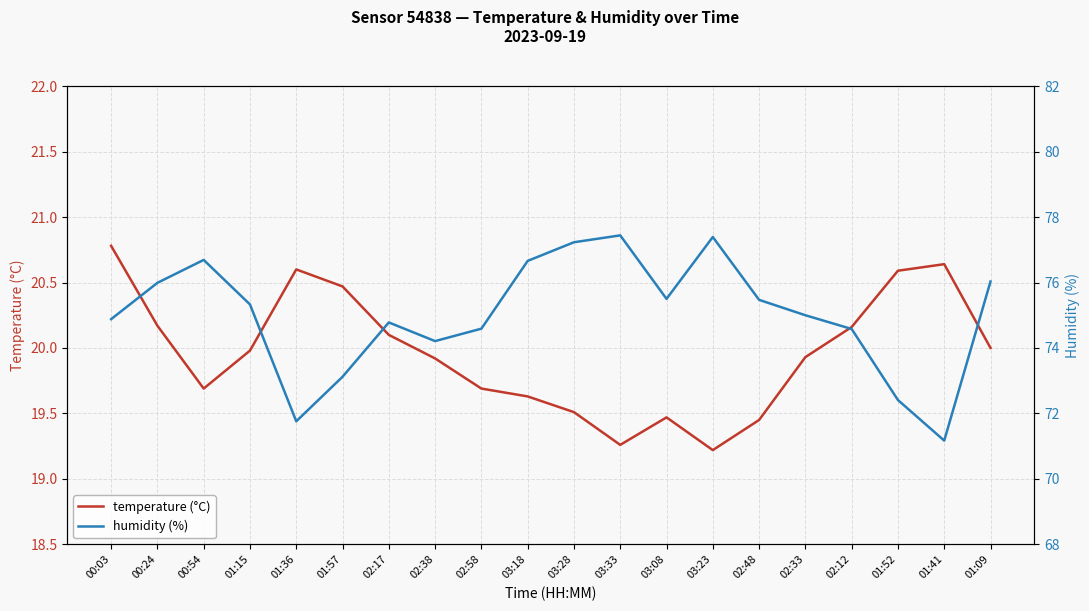

The temperature (°C) series shows 19.4 at 02:48. True or false?

True